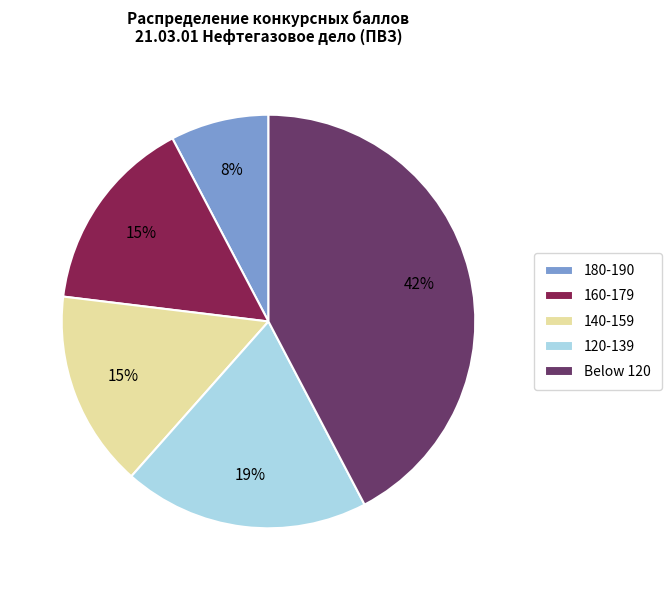

Is the sum of 180-190 and 140-159 greater than half?

No